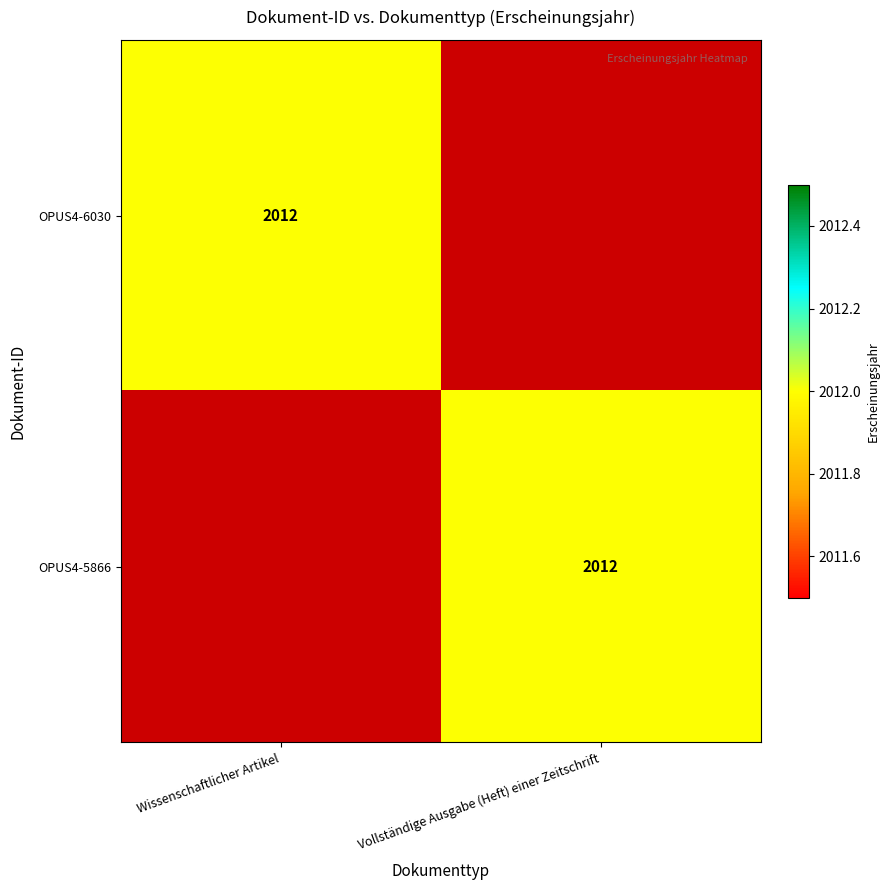

What is the spread (max minus min) of values at Wissenschaftlicher Artikel?

2012